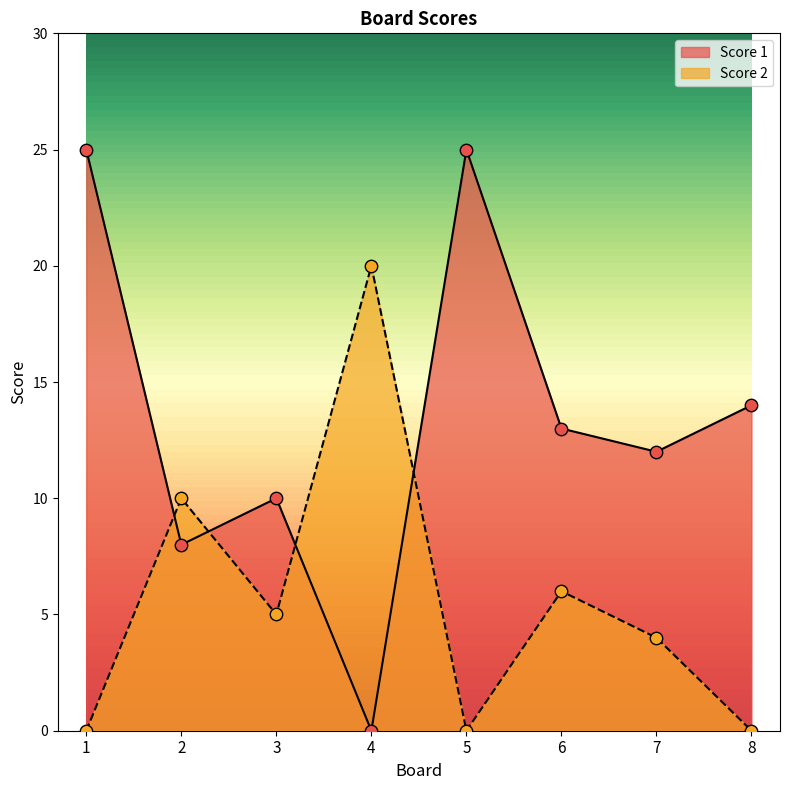

At how many categories does at least one series exceed 10?

6